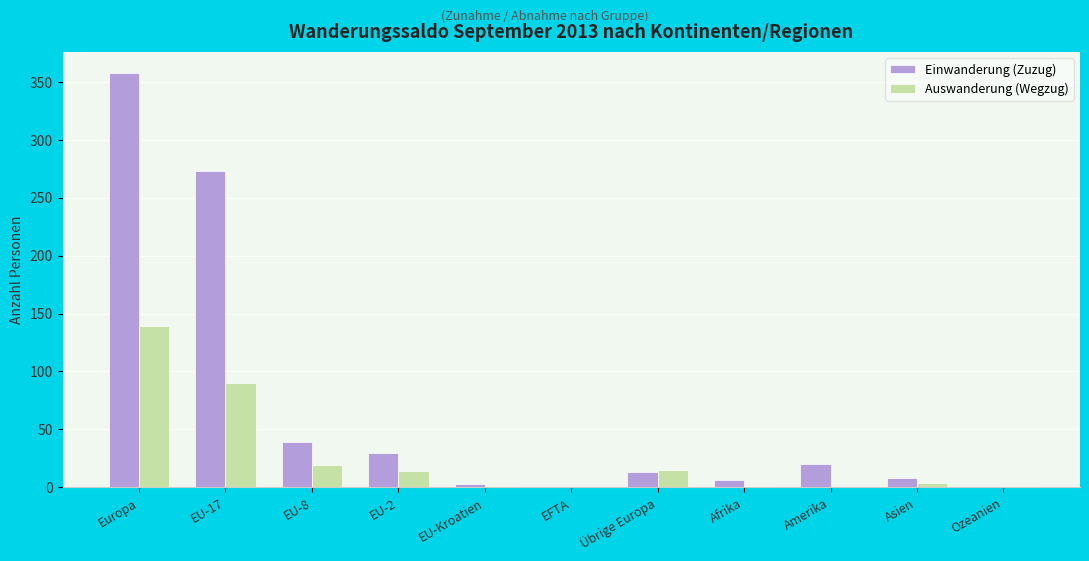

How many series are shown in this chart?

2